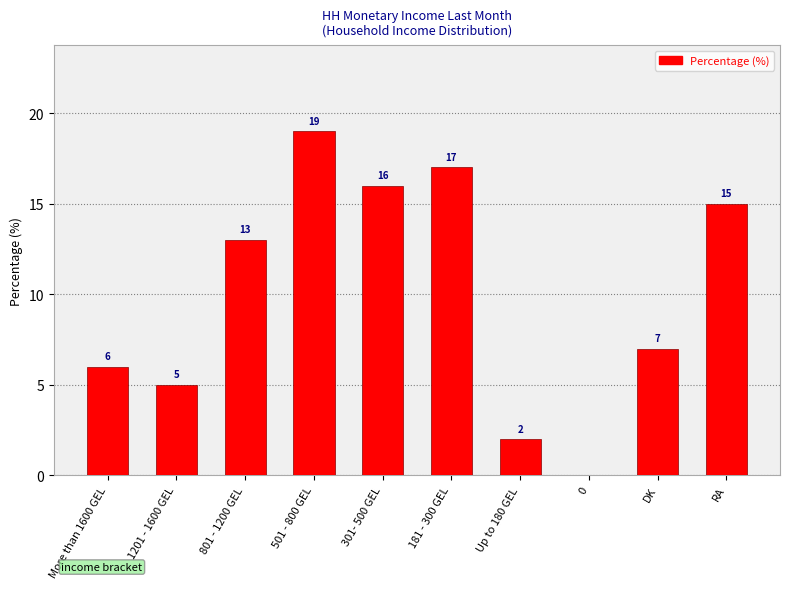

Which label corresponds to the largest value in the chart?

501 - 800 GEL